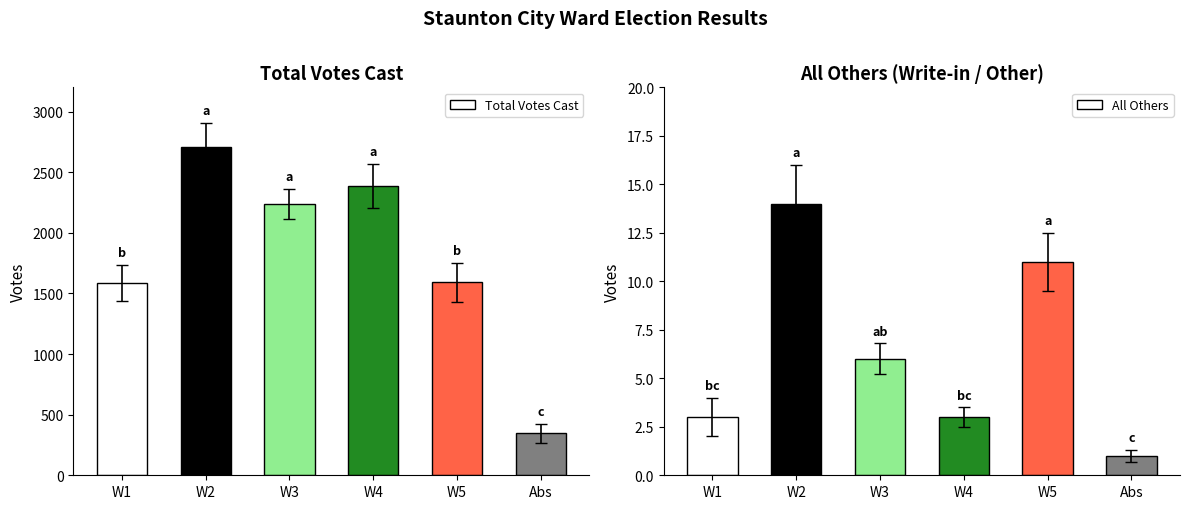

Which series has the largest total across all categories?

Total Votes Cast